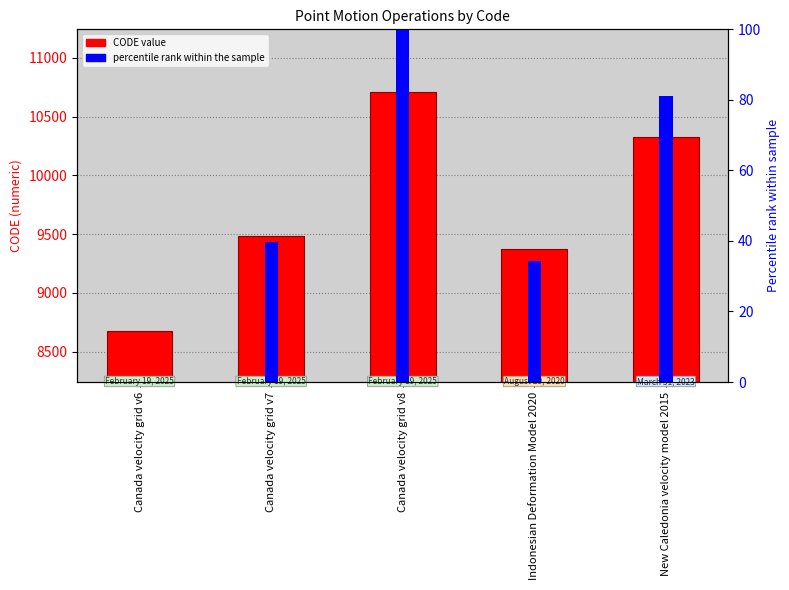

How many bars are there in total?

10